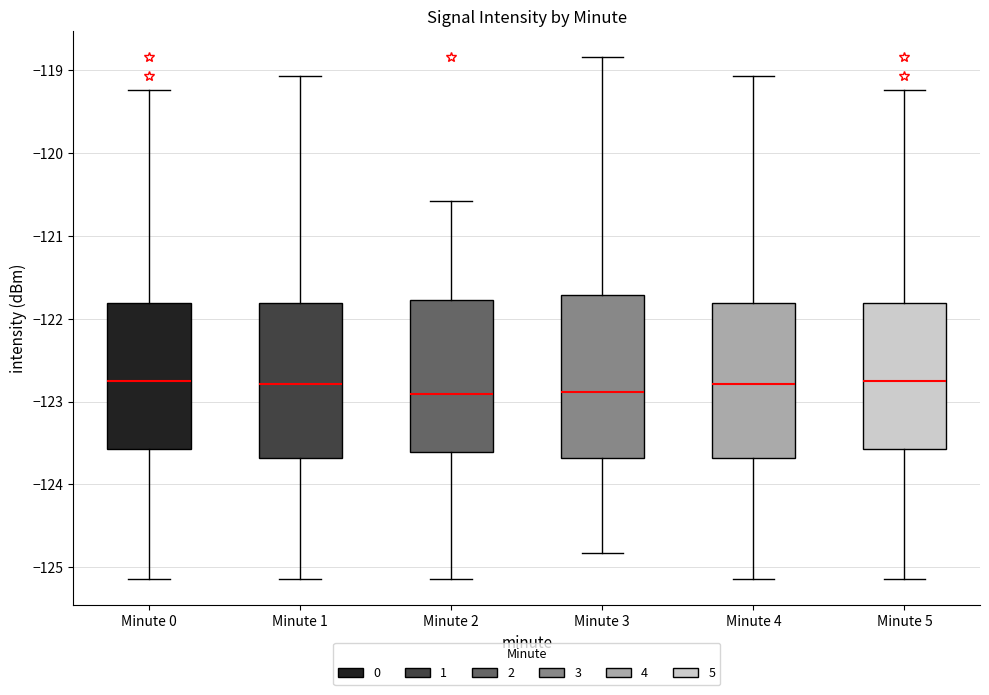

Reading left to right, read every box against the y-axis: the position of its median line, the range the box covers, and the ends of its whiskers. The values are not printed on the chart, so give them approximately, as read against the axis.

Minute 0: median -122.8, box -123.6 to -121.8, whiskers -125.1 to -119.2
Minute 1: median -122.8, box -123.7 to -121.8, whiskers -125.1 to -119.1
Minute 2: median -122.9, box -123.6 to -121.8, whiskers -125.1 to -120.6
Minute 3: median -122.9, box -123.7 to -121.7, whiskers -124.8 to -118.8
Minute 4: median -122.8, box -123.7 to -121.8, whiskers -125.1 to -119.1
Minute 5: median -122.8, box -123.6 to -121.8, whiskers -125.1 to -119.2